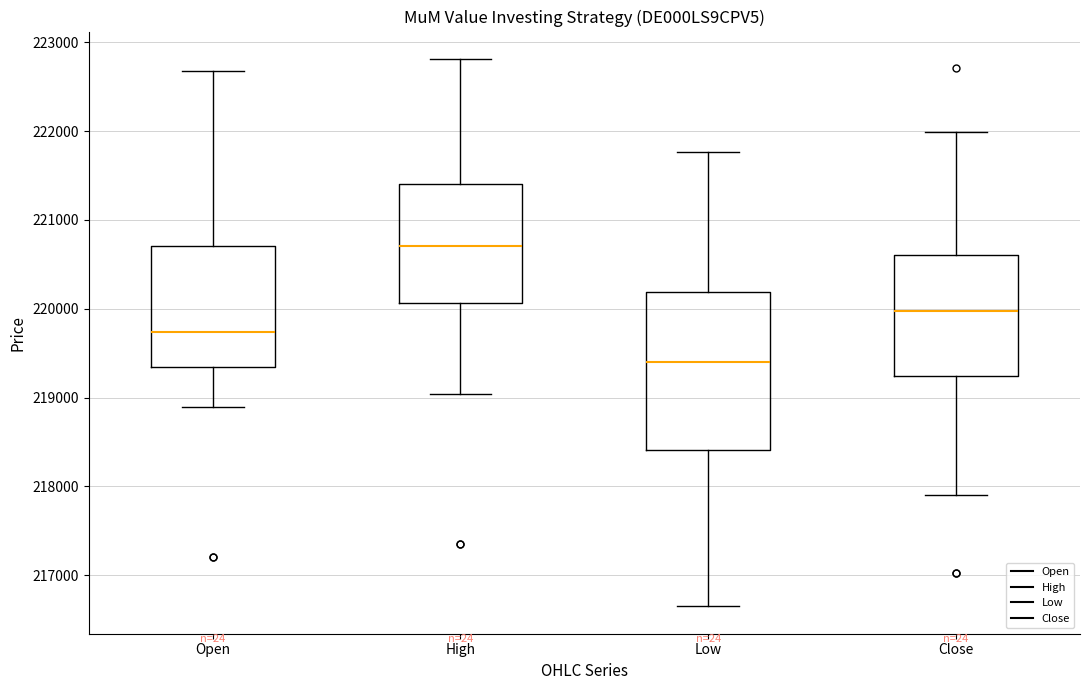

Reading left to right, read every box against the y-axis: the position of its median line, the range the box covers, and the ends of its whiskers. The values are not printed on the chart, so give them approximately, as read against the axis.

Open: median 219700, box 219300 to 220700, whiskers 218900 to 222700
High: median 220700, box 220100 to 221400, whiskers 219000 to 222800
Low: median 219400, box 218400 to 220200, whiskers 216600 to 221800
Close: median 220000, box 219200 to 220600, whiskers 217900 to 222000